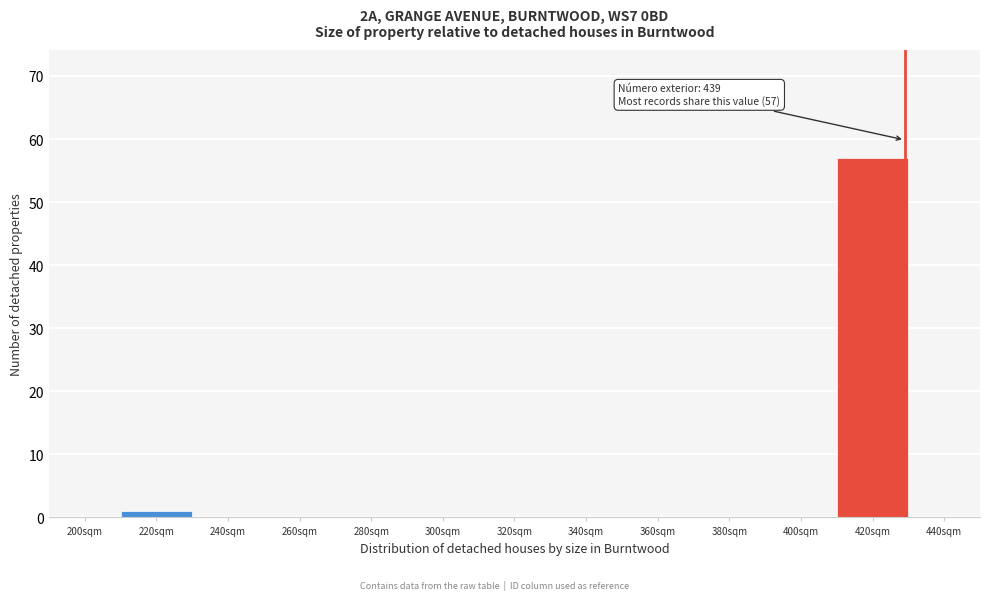

Reading left to right, list all the values displayed in this chart.

200sqm=0	220sqm=1	240sqm=0	260sqm=0	280sqm=0	300sqm=0	320sqm=0	340sqm=0	360sqm=0	380sqm=0	400sqm=0	420sqm=57	440sqm=0